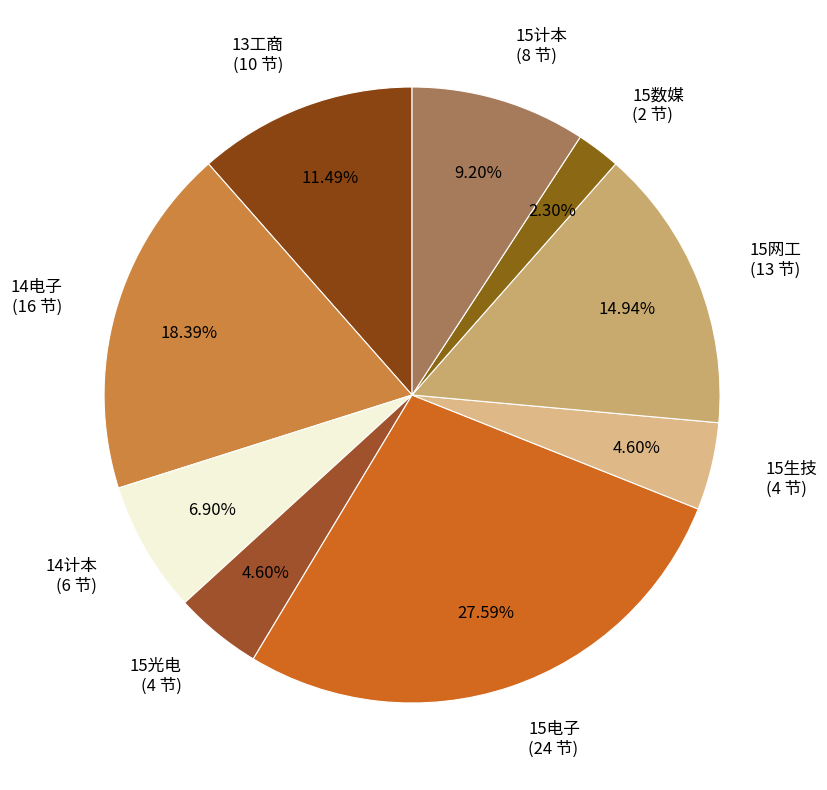

What percentage is NOT represented by 14电子?

81.6%